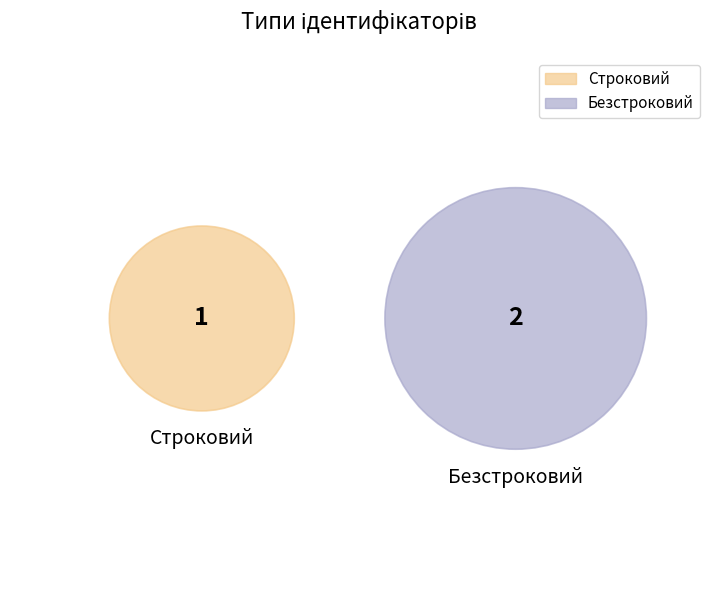

Rank the categories by value from highest to lowest.

Безстроковий, Строковий